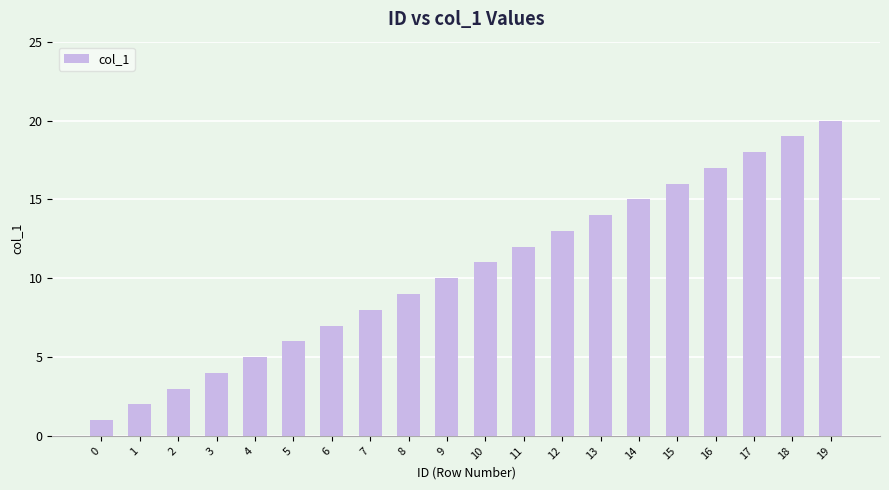

Approximately how many times larger is the value at 9 compared to 18?

0.5